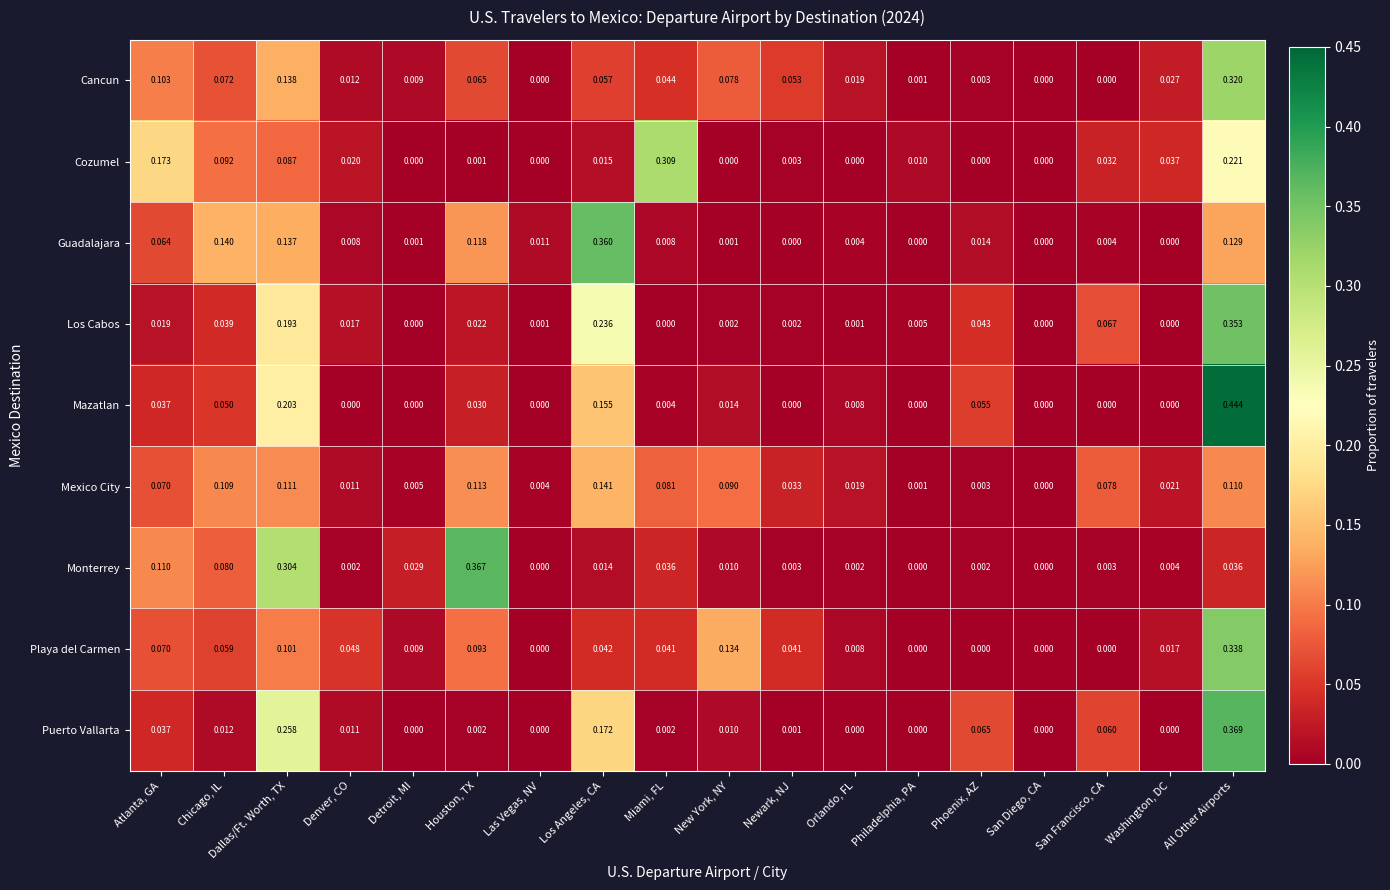

Which category has the highest value in the Mexico City series?

Los Angeles, CA